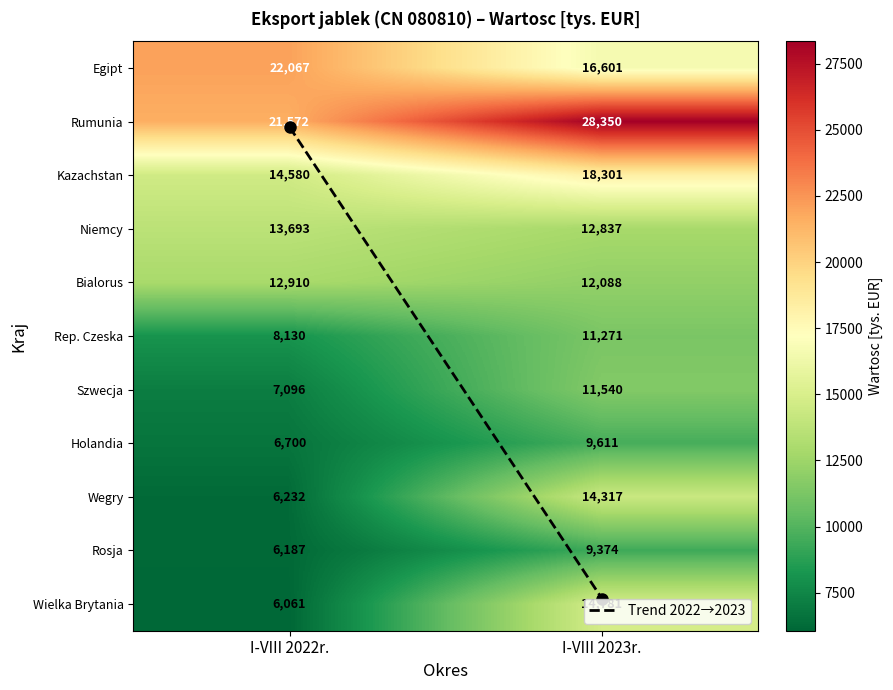

Which series has the widest spread of values?

Wielka Brytania